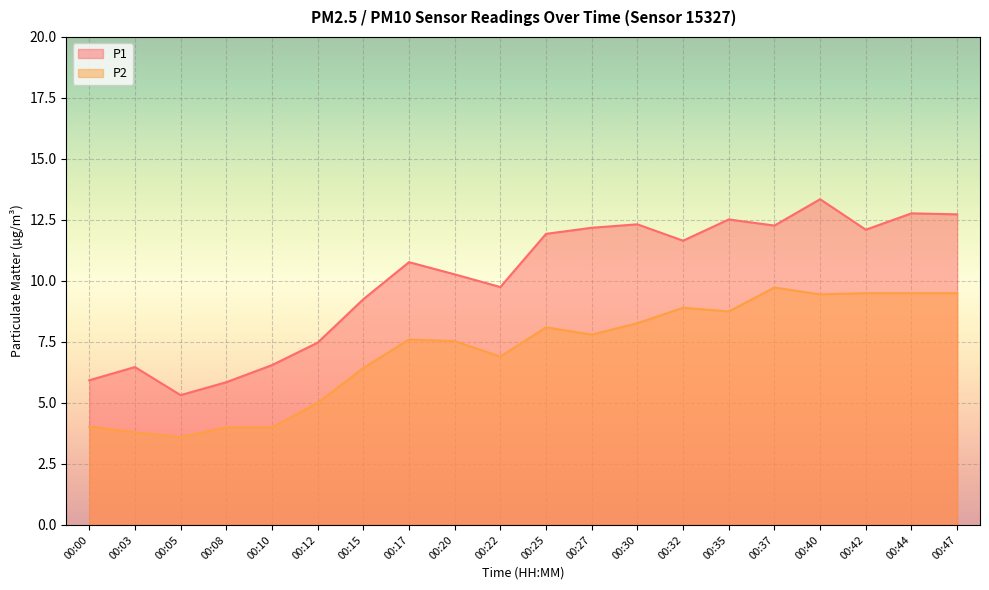

What is the difference between the P1 values at 00:25 and 00:35?

0.6